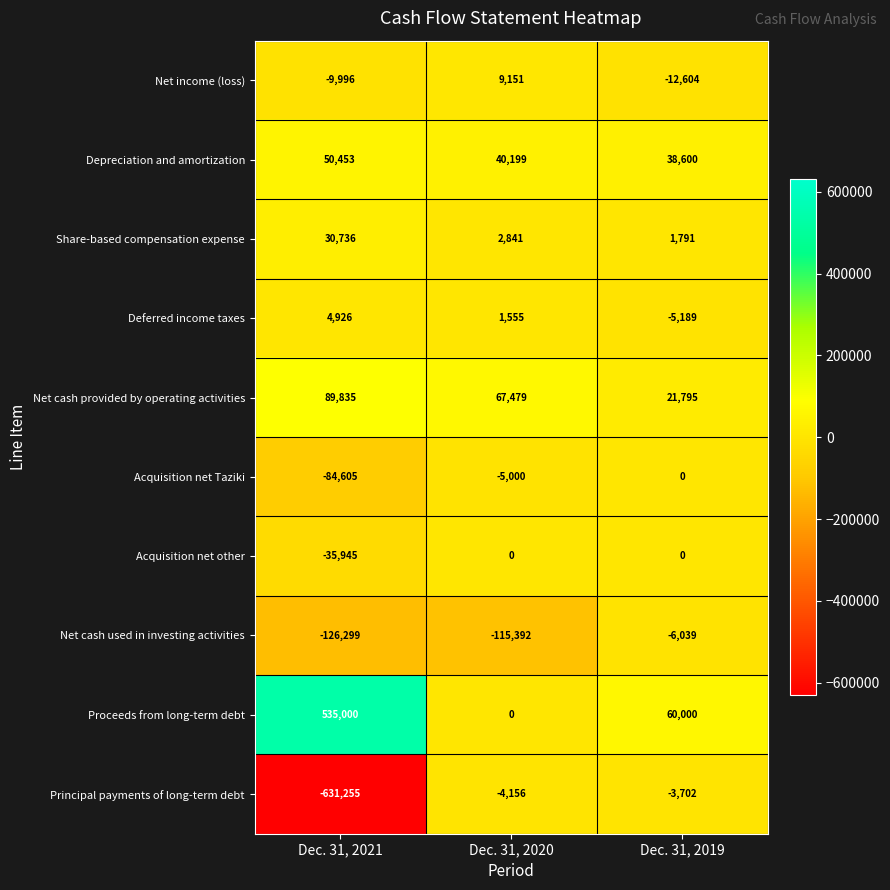

Which series changed the most between Dec. 31, 2020 and Dec. 31, 2019?

Net cash used in investing activities